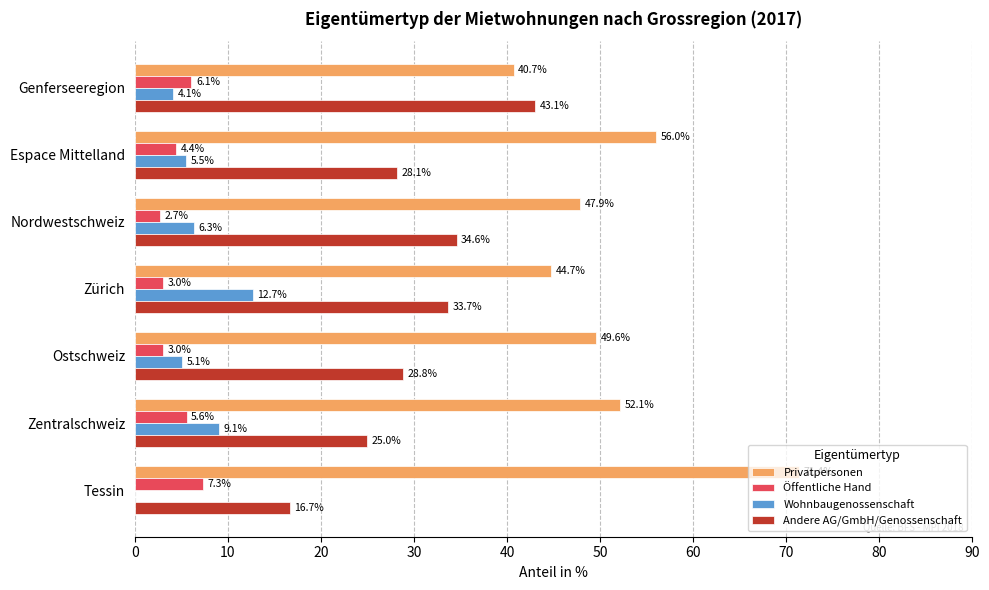

How many series are shown in this chart?

4